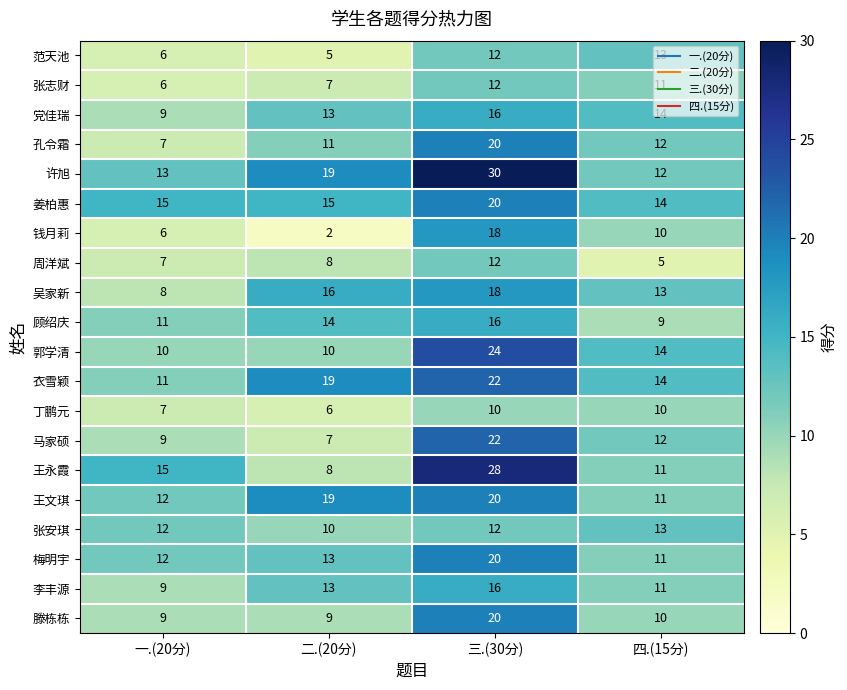

Which series has the largest range (max minus min)?

王永霞